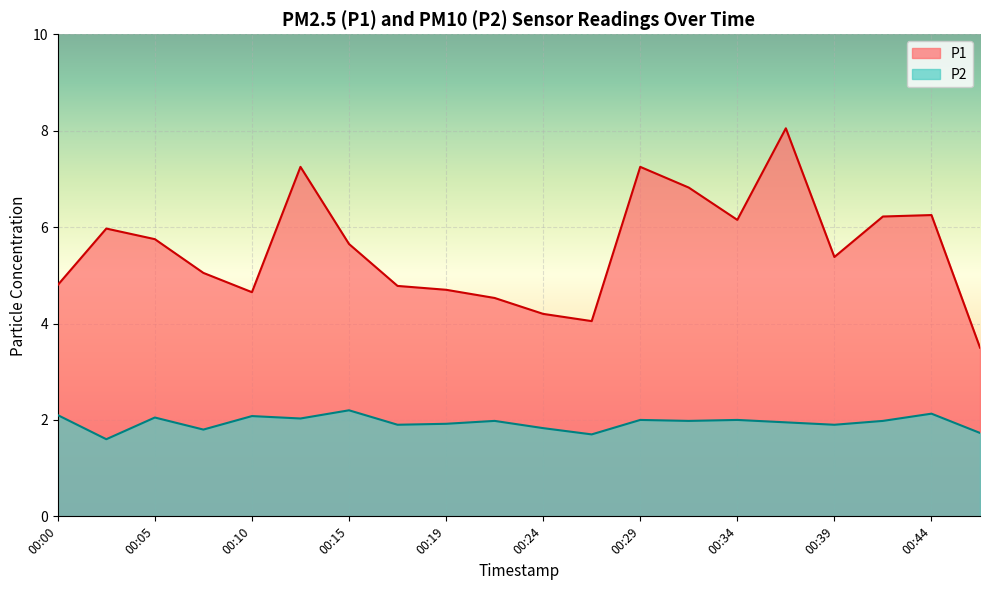

Reading right to left, list all the values displayed in this chart.

P1: 00:46=3.5	00:44=6.2	00:41=6.2	00:39=5.4	00:36=8.1	00:34=6.2	00:32=6.8	00:29=7.2	00:27=4.0	00:24=4.2	00:22=4.5	00:19=4.7	00:17=4.8	00:15=5.7	00:12=7.2	00:10=4.7	00:07=5.0	00:05=5.8	00:02=6.0	00:00=4.8
P2: 00:46=1.7	00:44=2.1	00:41=2.0	00:39=1.9	00:36=1.9	00:34=2.0	00:32=2.0	00:29=2.0	00:27=1.7	00:24=1.8	00:22=2.0	00:19=1.9	00:17=1.9	00:15=2.2	00:12=2.0	00:10=2.1	00:07=1.8	00:05=2.0	00:02=1.6	00:00=2.1